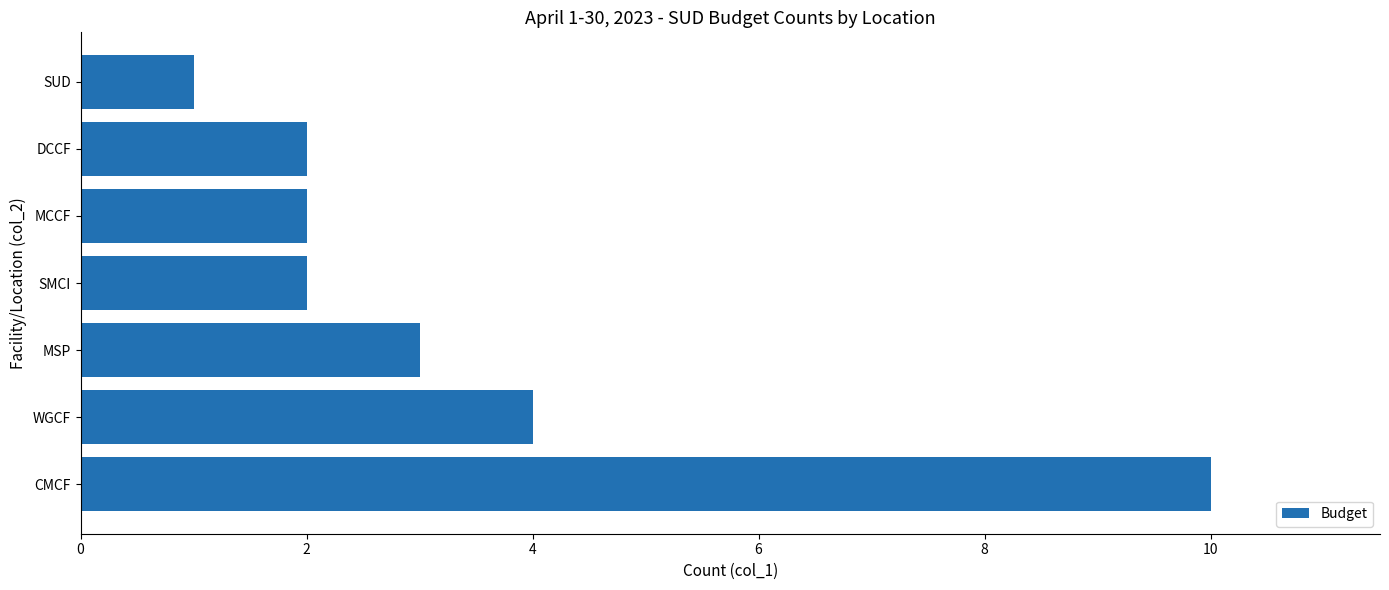

Reading bottom to top, transcribe all the data shown in this chart.

10	4	3	2	2	2	1